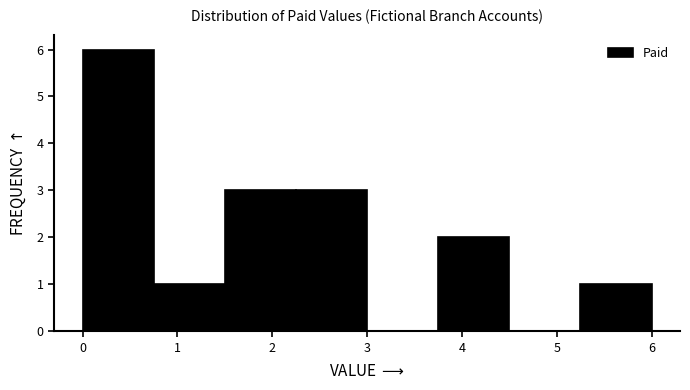

Reading left to right, list every bar in this chart as the range it spans on the x-axis followed by its height. Neither the bar edges nor the heights are printed on the chart, so give them approximately, as read against the axes.

0.00 to 0.75: 6
0.75 to 1.50: 1
1.50 to 2.25: 3
2.25 to 3.00: 3
3.00 to 3.75: 0
3.75 to 4.50: 2
4.50 to 5.25: 0
5.25 to 6.00: 1